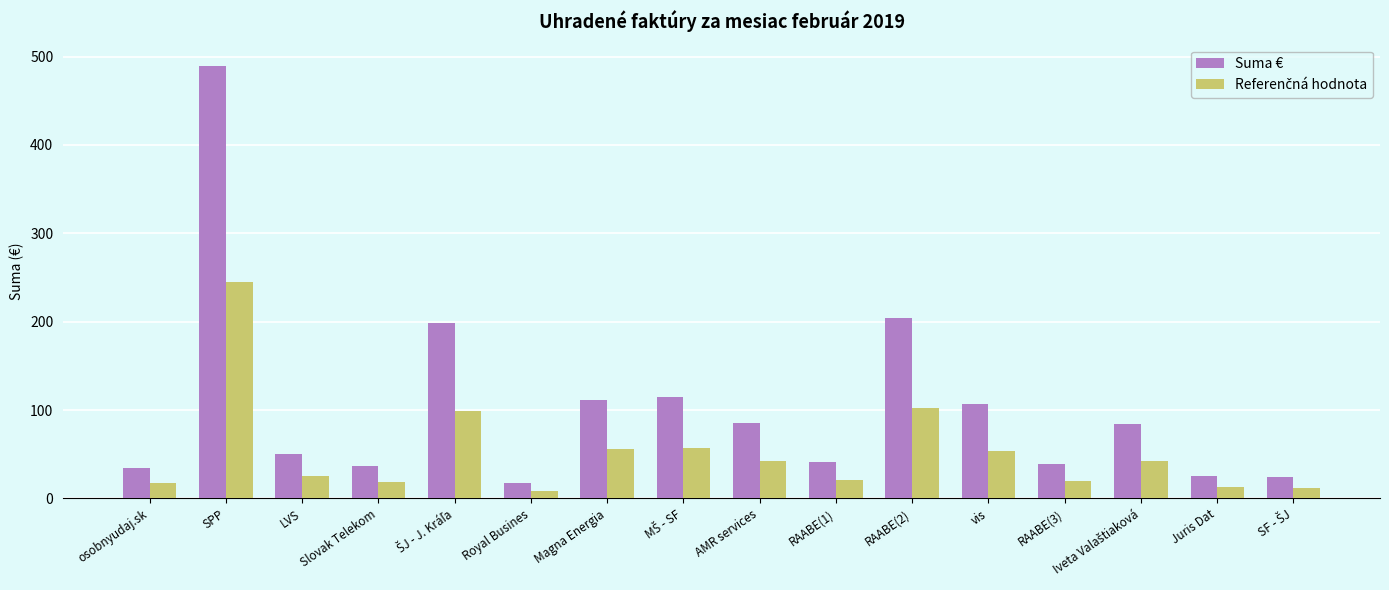

How many groups of bars are there?

16